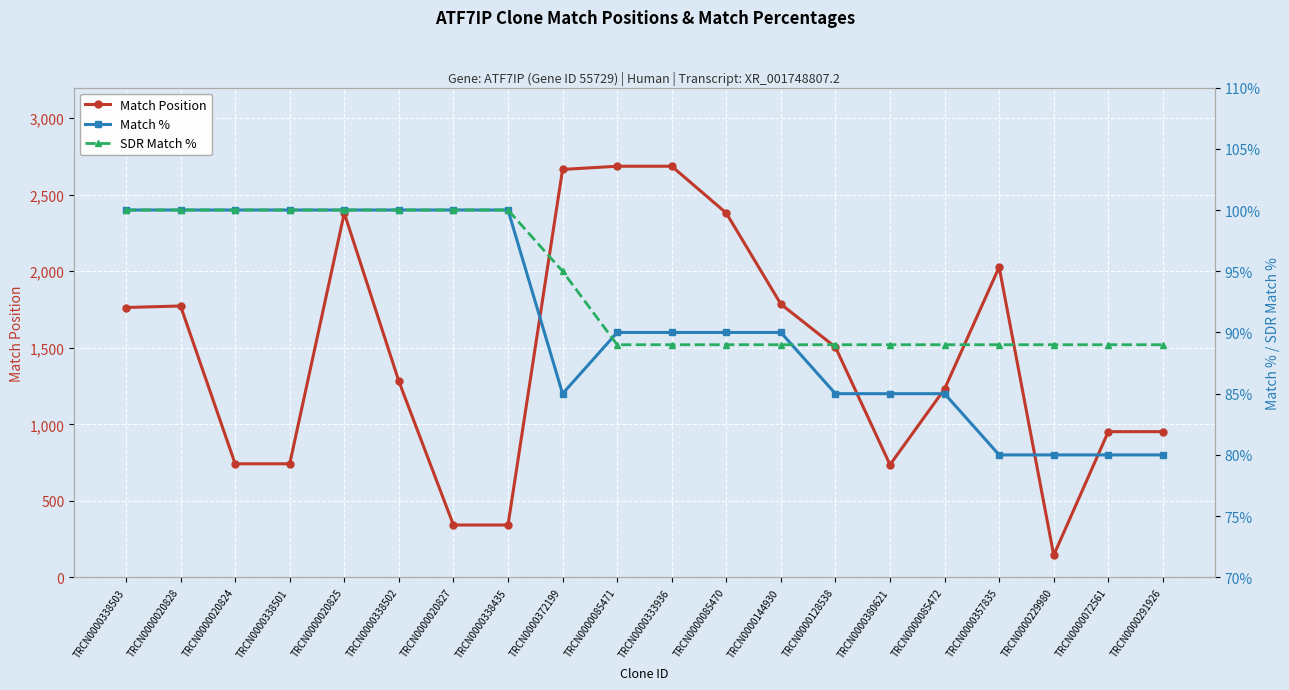

True or false: SDR Match % and Match Position cross at least once.

False